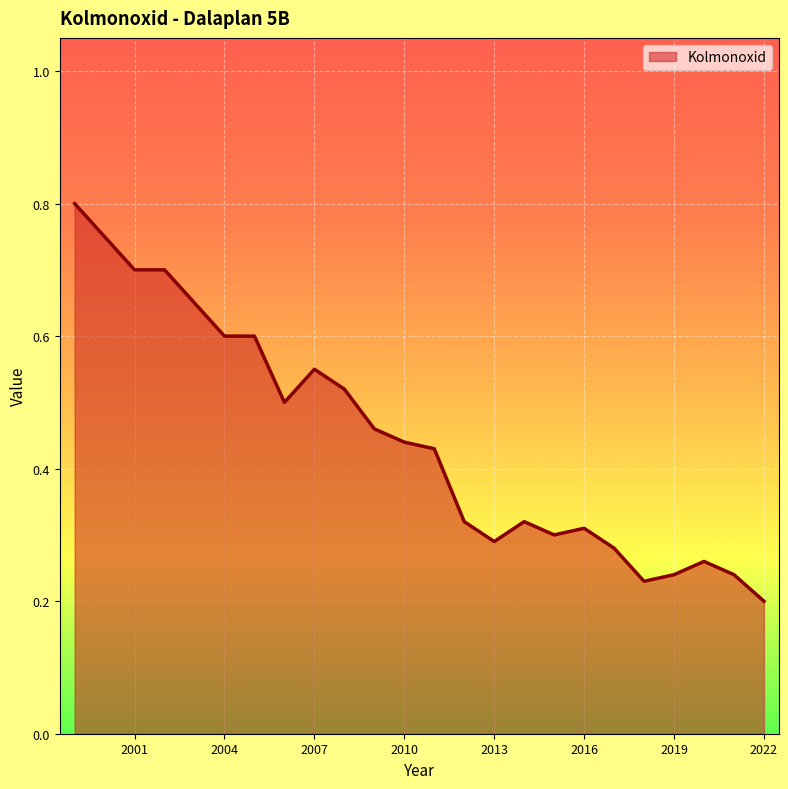

What is the greatest value displayed?

0.8